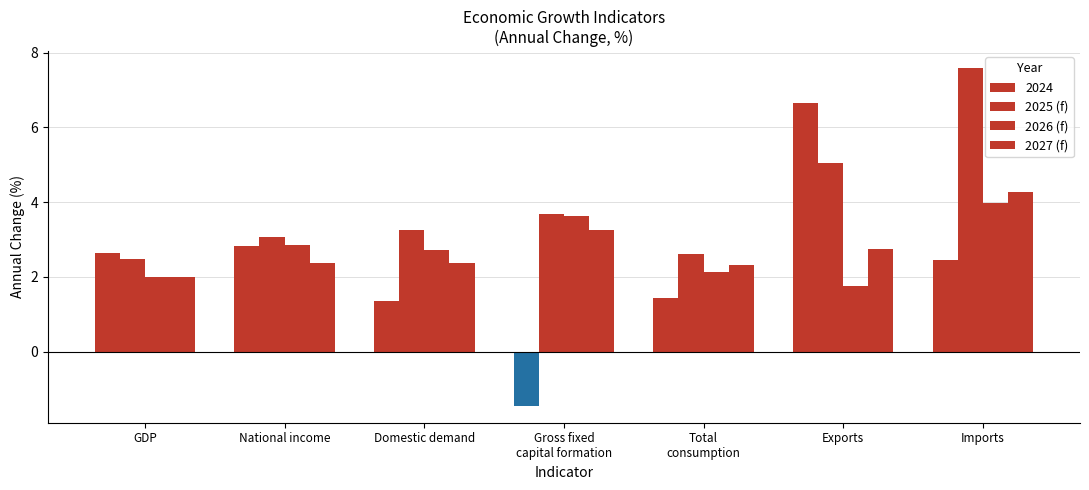

What position from the right is GDP?

7